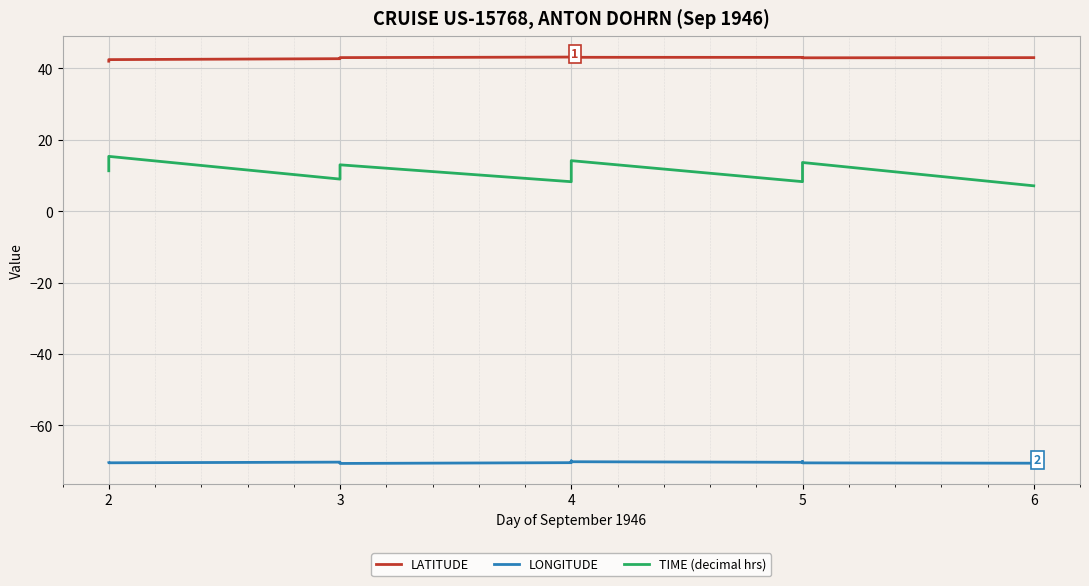

What value does the LONGITUDE series have at 3?

-70.6